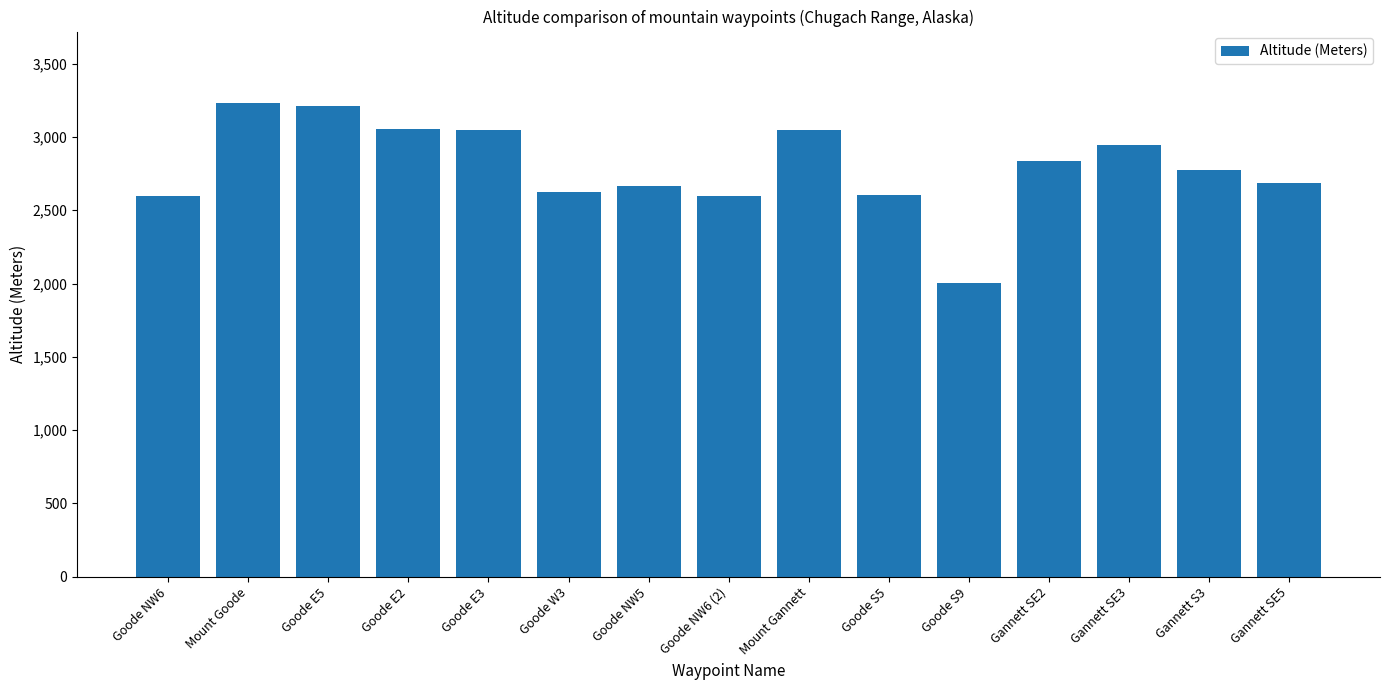

What is the ratio of the value at Mount Gannett to the value at Gannett SE2?

1.1